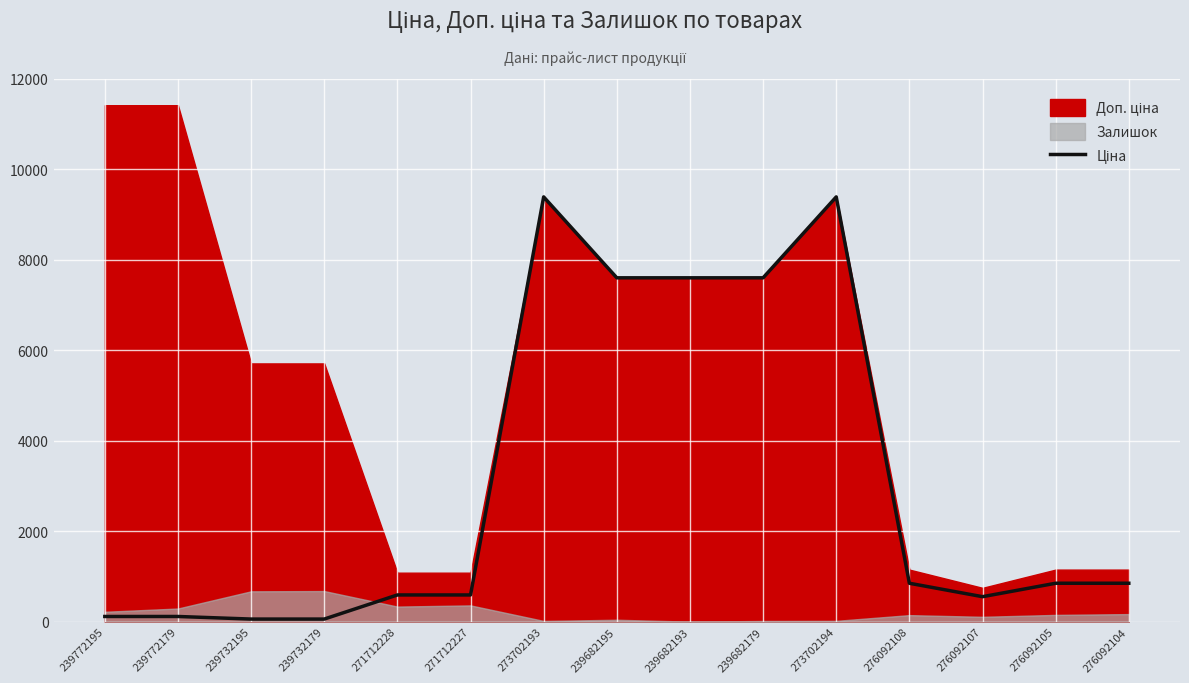

Which has a higher value, 276092108 or 239682193?

239682193